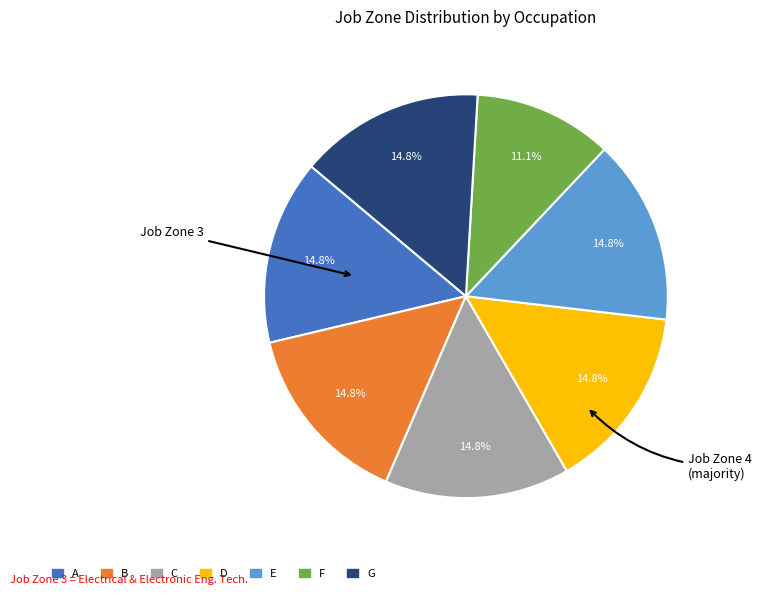

How many slices are in this pie chart?

7